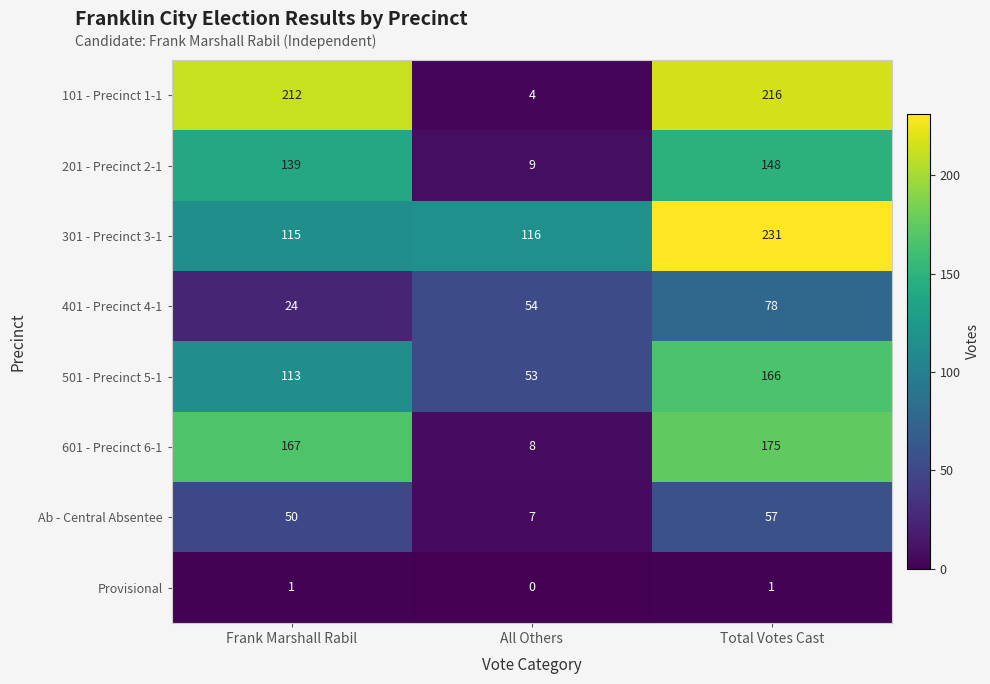

What is the maximum value shown in the chart?

231